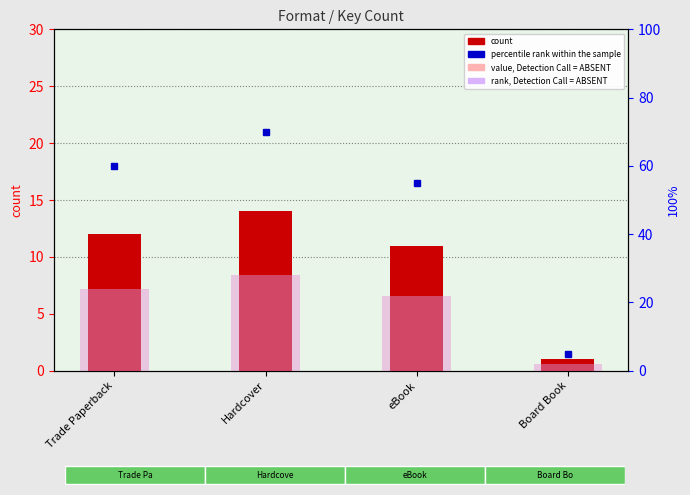

What is the average value of the rank, Detection Call = ABSENT series?

19.0